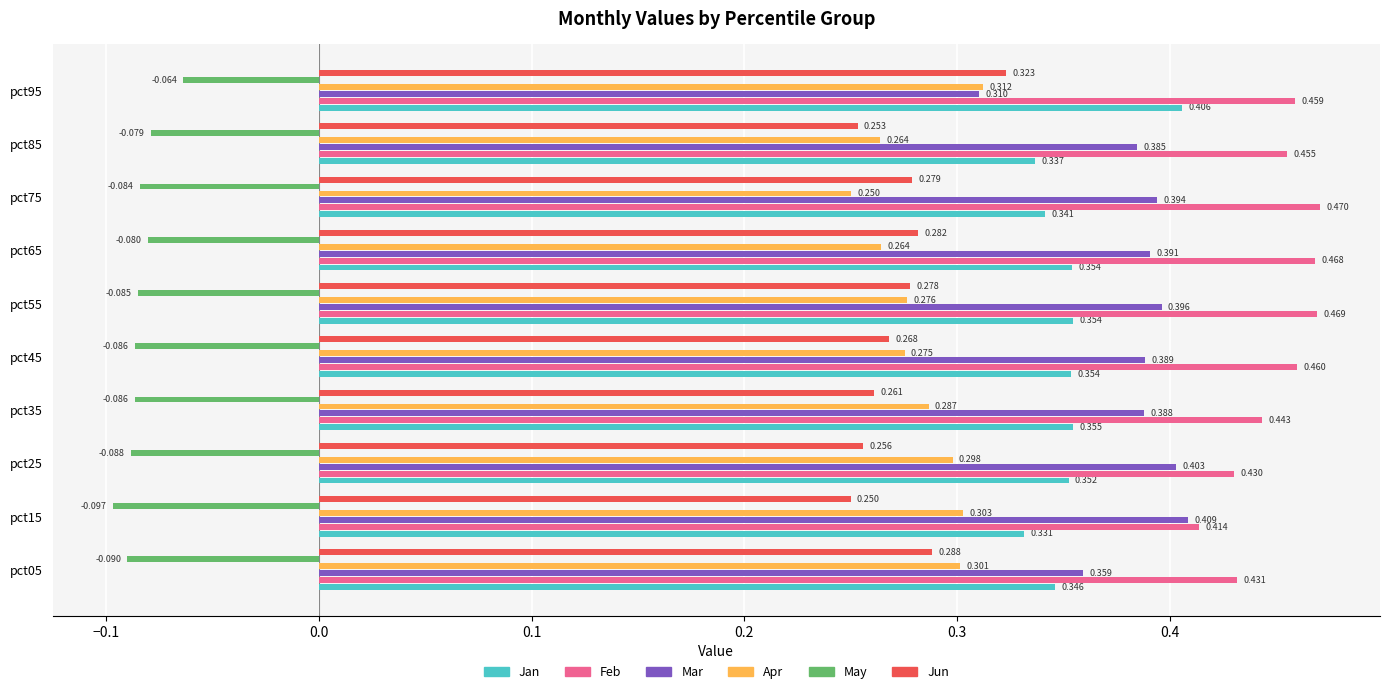

Is the value of Apr at pct65 greater than the value of Jan at pct05?

No